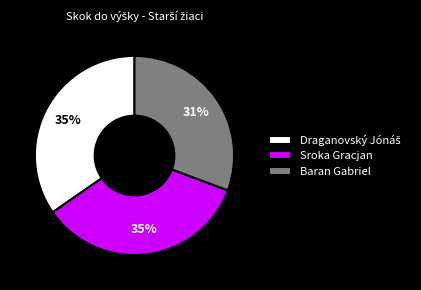

The Baran Gabriel slice represents 17% of the pie. True or false?

False